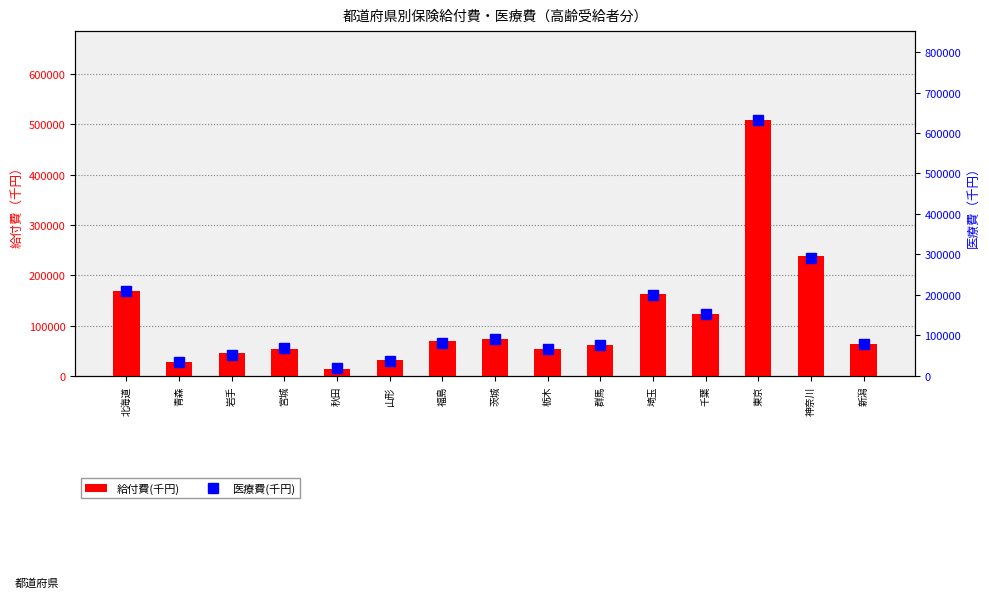

Rank the series by their average value, from lowest to highest.

給付費(千円), 医療費(千円)